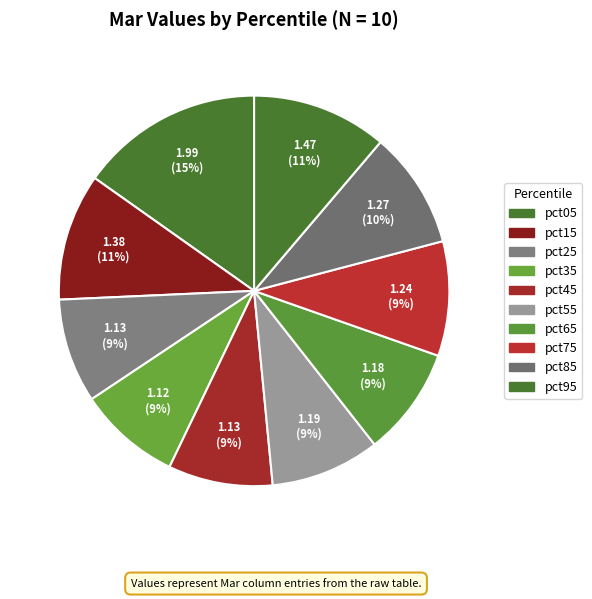

Is the sum of pct95 and pct85 greater than half?

No